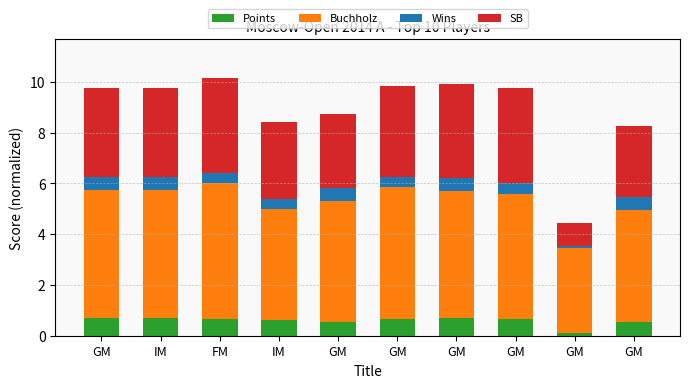

Count the number of categories in the chart.

10